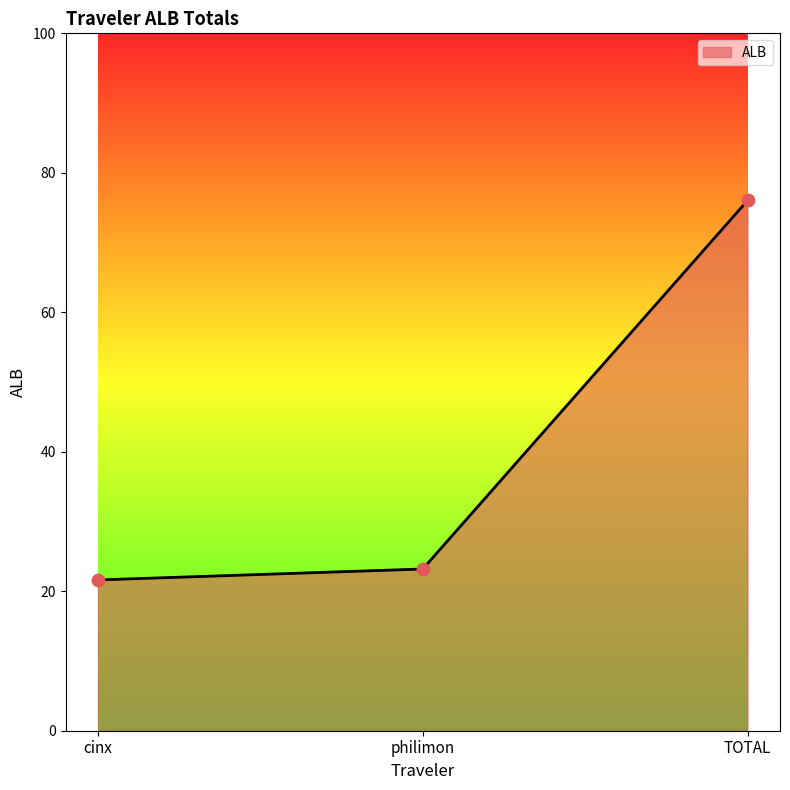

What is the change in value from cinx to philimon?

+1.6